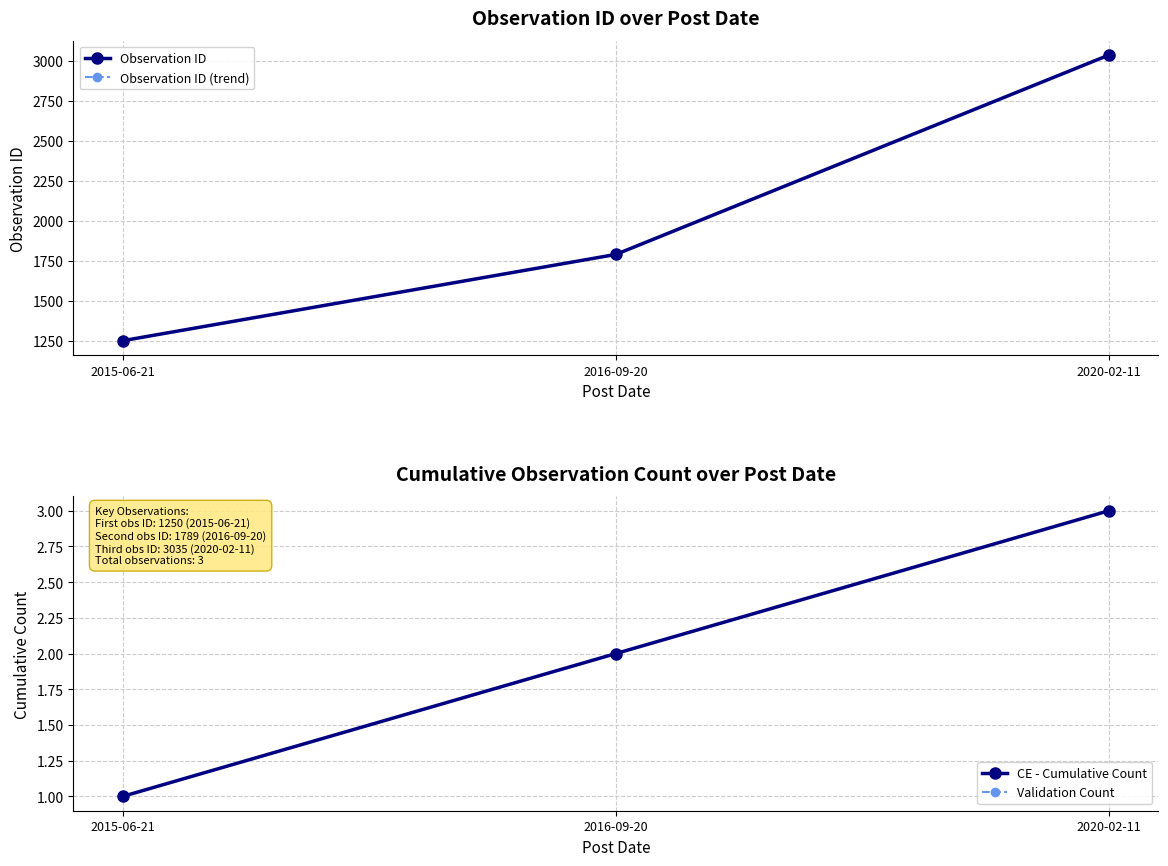

True or false: CE - Cumulative Count has a value of 0 at 2015-06-21.

False